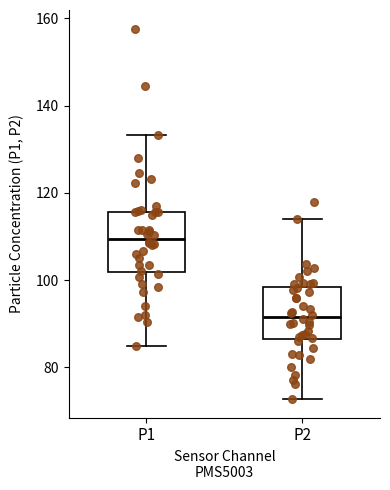

Reading left to right, read every box against the y-axis: the position of its median line, the range the box covers, and the ends of its whiskers. The values are not printed on the chart, so give them approximately, as read against the axis.

P1: median 110, box 102 to 116, whiskers 86 to 134
P2: median 92, box 86 to 98, whiskers 72 to 114